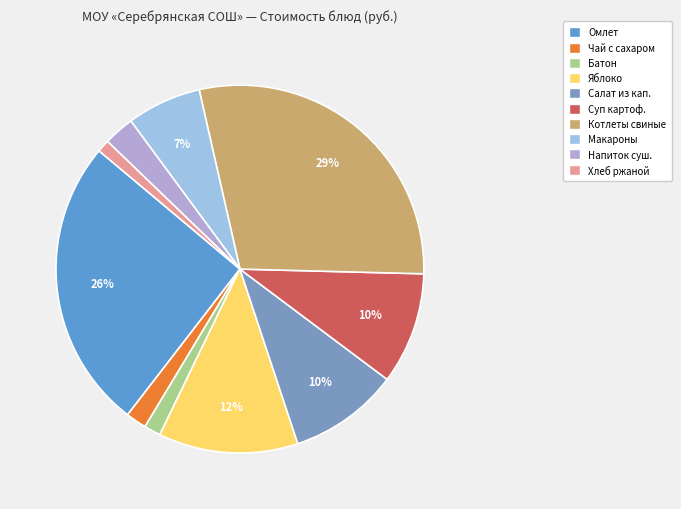

Count the number of slices in the pie.

10